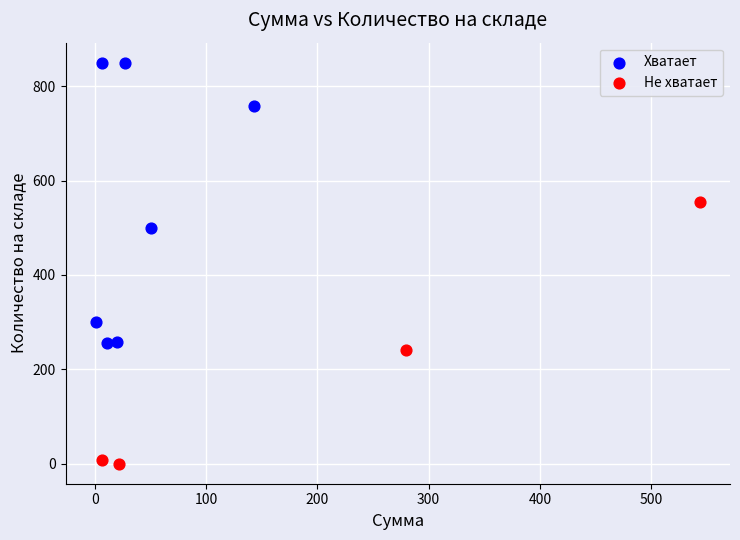

Which series has the widest spread of Y values?

Хватает